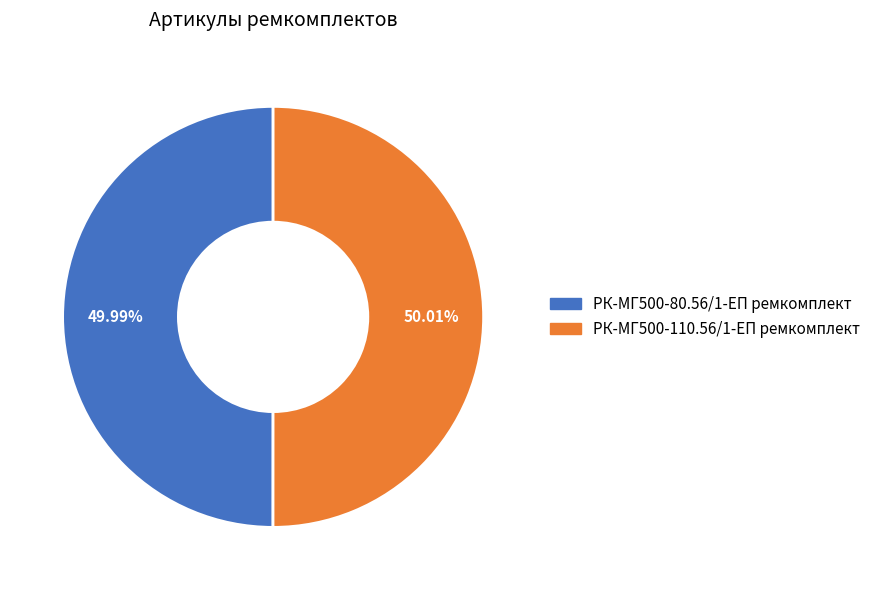

Is the sum of РК-МГ500-110.56/1-ЕП ремкомплект and РК-МГ500-80.56/1-ЕП ремкомплект greater than half?

Yes